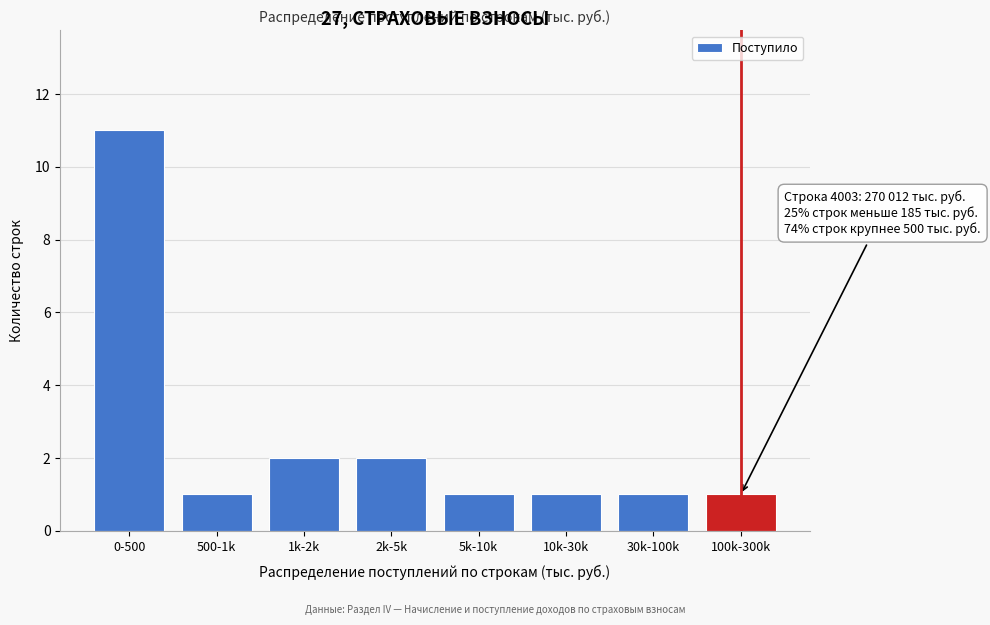

Reading right to left, extract all data points from this chart.

100k-300k=1	30k-100k=1	10k-30k=1	5k-10k=1	2k-5k=2	1k-2k=2	500-1k=1	0-500=11